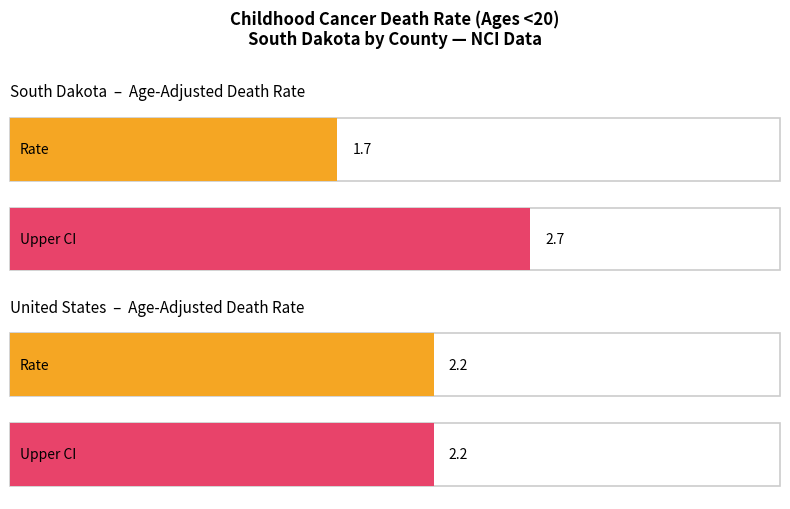

At how many categories does at least one series exceed 1?

2